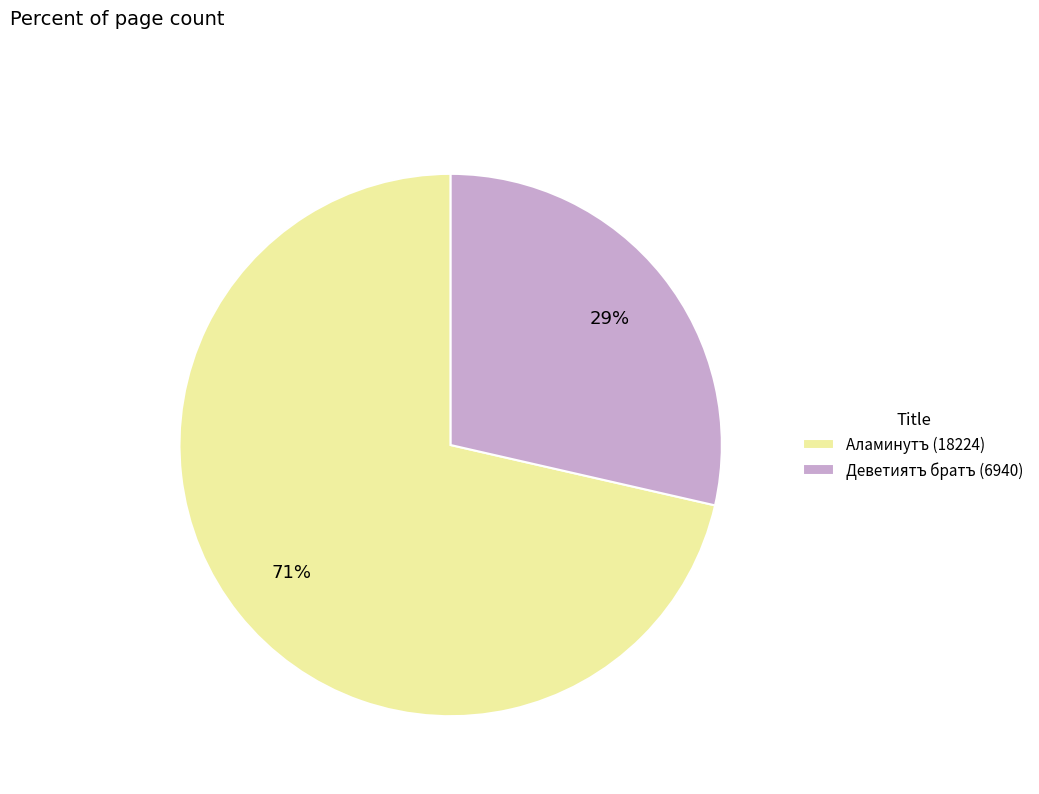

Is it true that Аламинутъ (18224) is 71% of the pie?

True